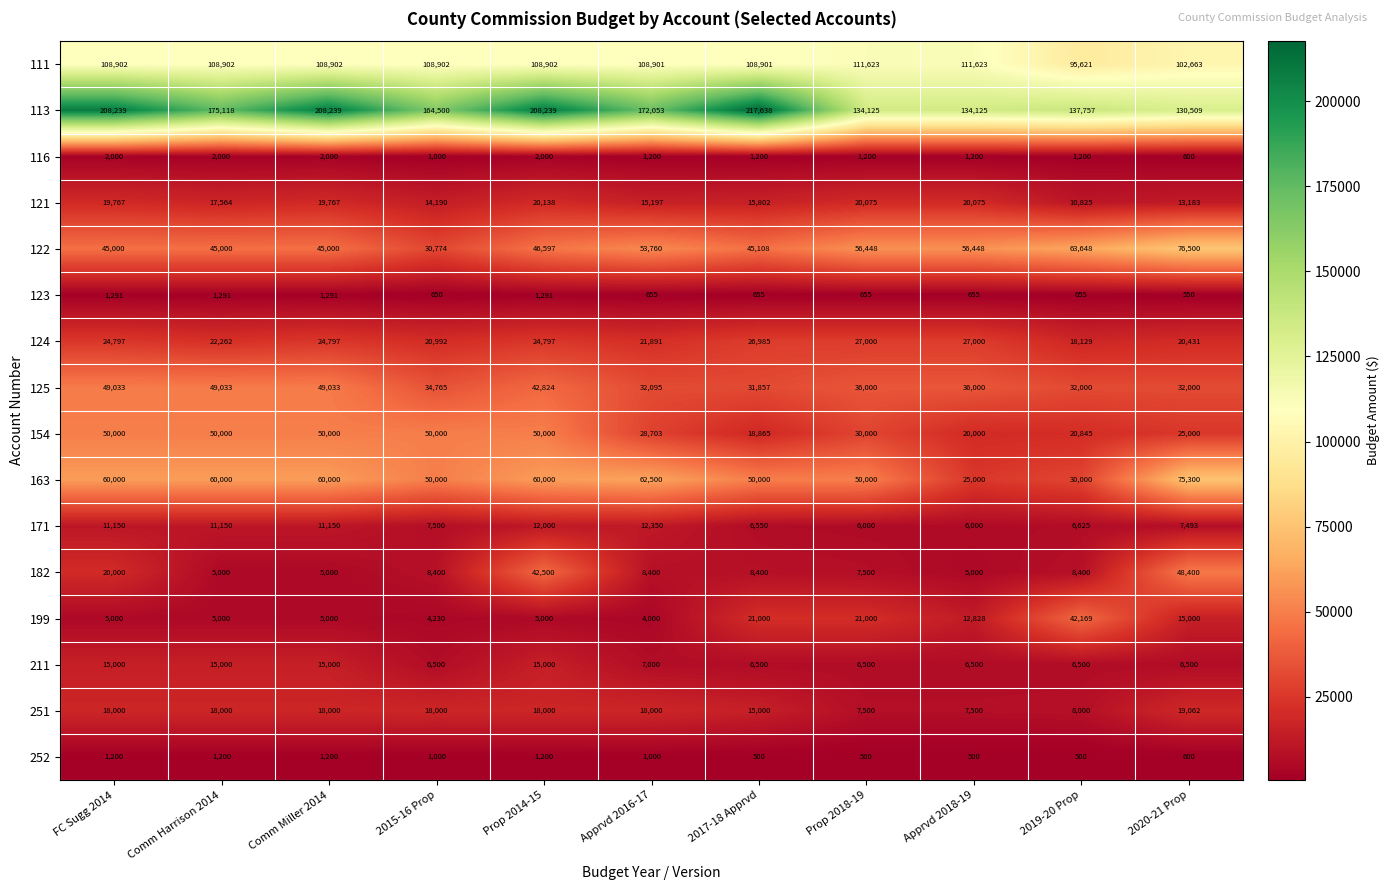

The 121 series shows 27855 at Prop 2018-19. True or false?

False